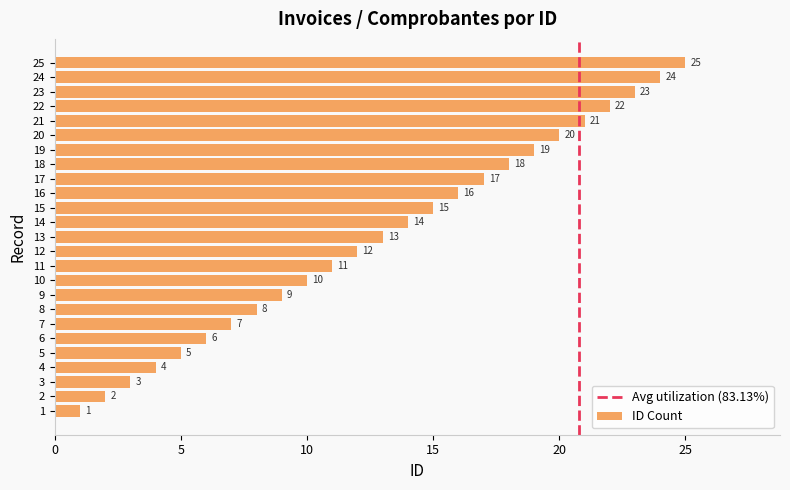

What is the sum of all values?

325